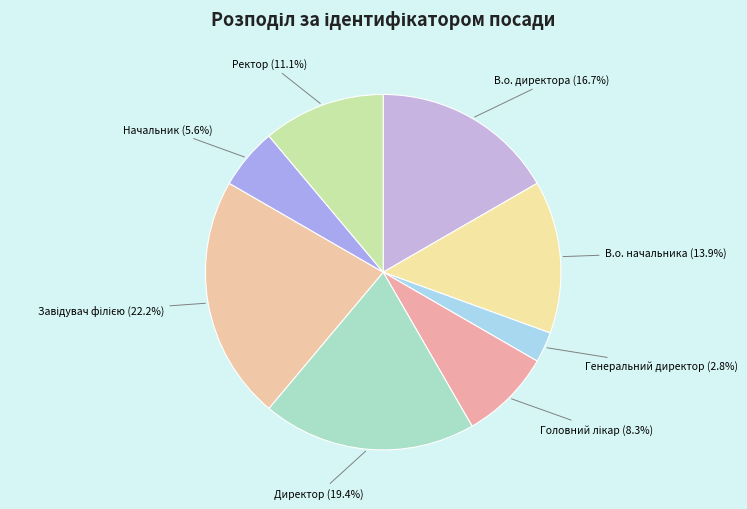

True or false: Начальник accounts for 6% of the total.

True